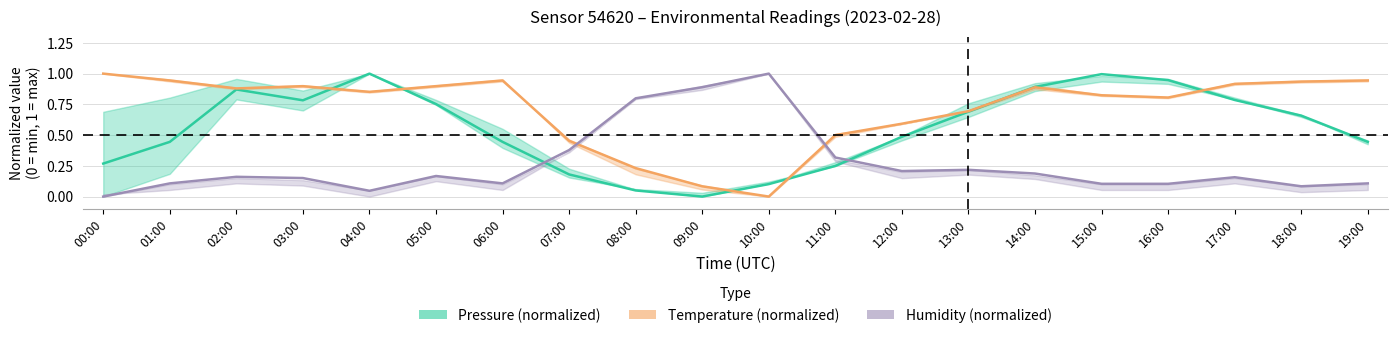

The value of Temperature (normalized) at 11:00 is 0.5. True or false?

True